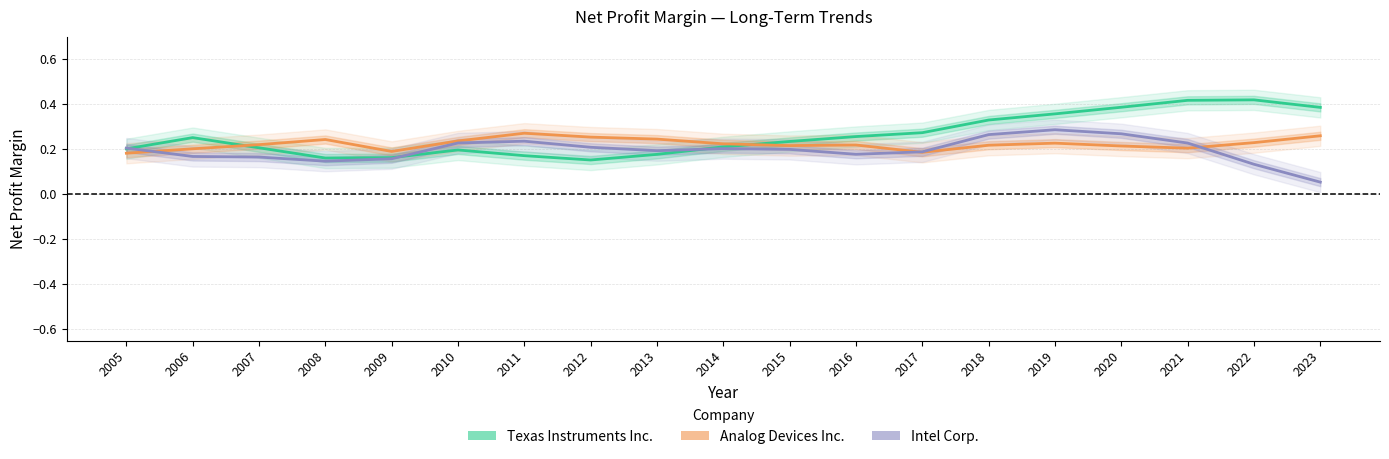

Is it true that Analog Devices Inc. equals 0.0 at 2015?

False